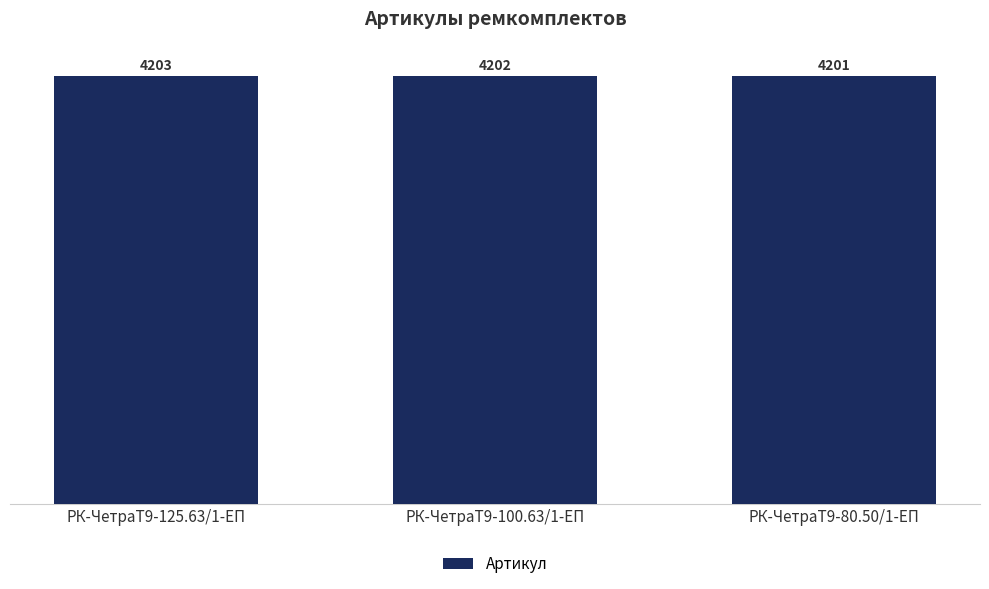

What is the approximate value at РК-ЧетраТ9-100.63/1-ЕП?

4202